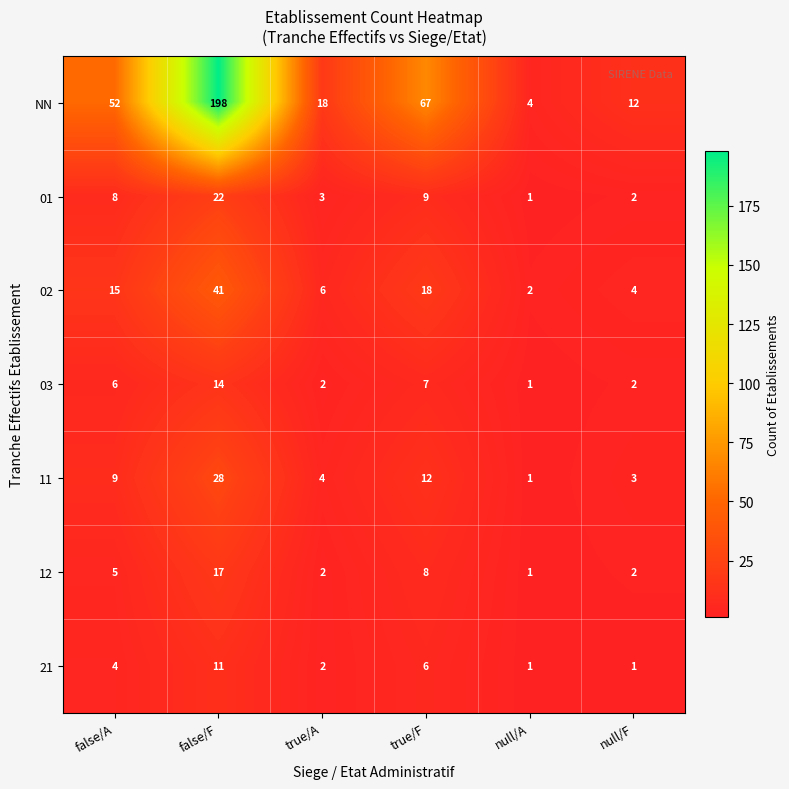

What is the difference between the NN values at false/F and true/A?

180